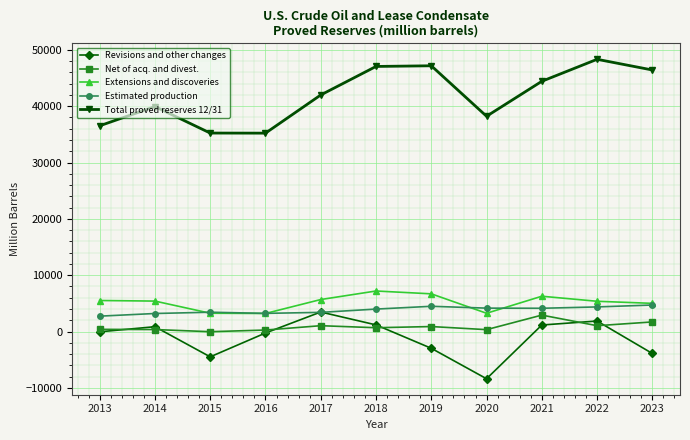

What is the average value of the Total proved reserves 12/31 series?

41862